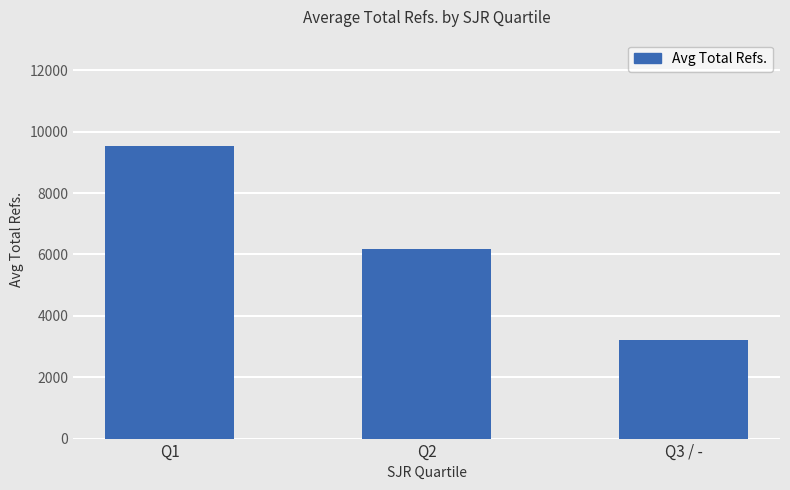

The chart shows a value of 6178.7 at Q2. True or false?

True